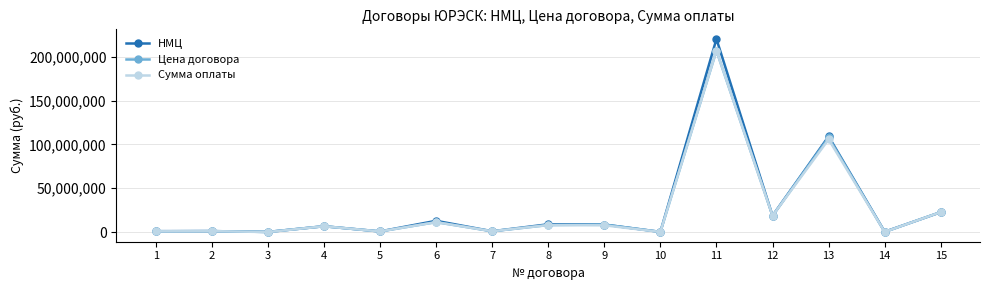

What is the value of the Цена договора point at the 6th from the left?

11360921.1